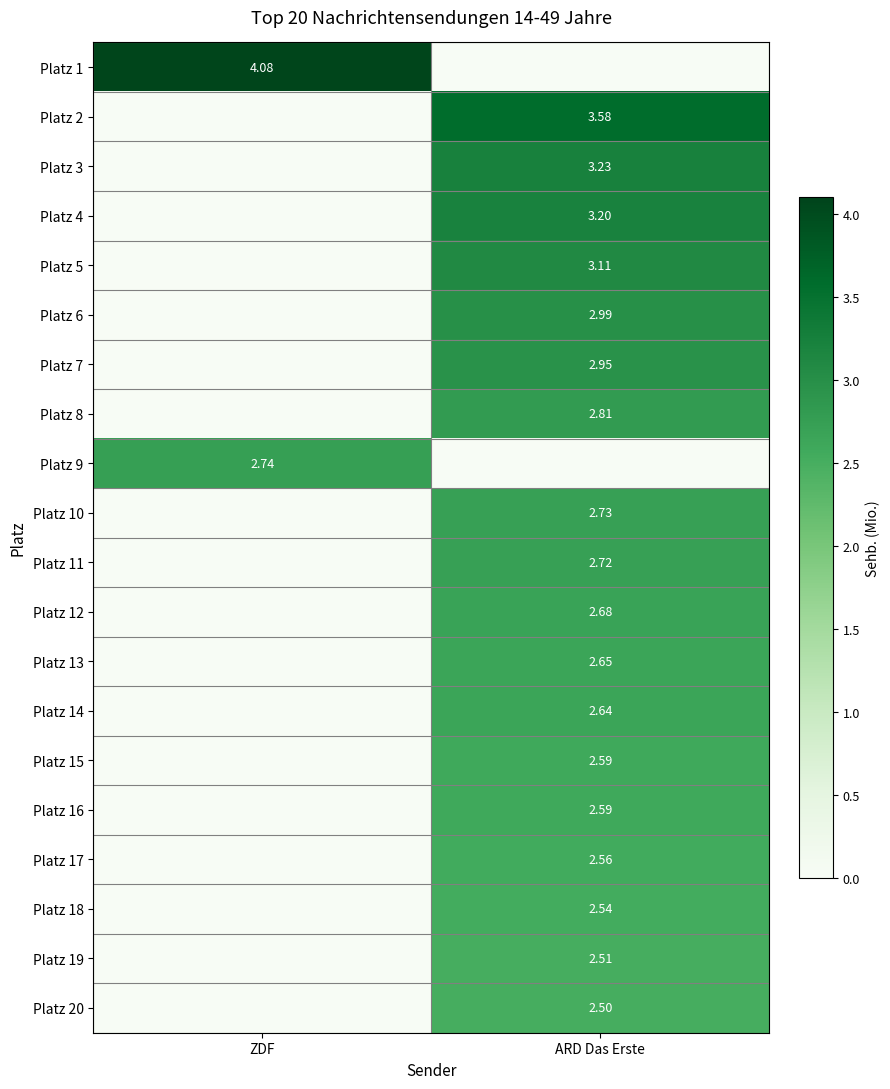

Which series has the largest range (max minus min)?

Platz 1